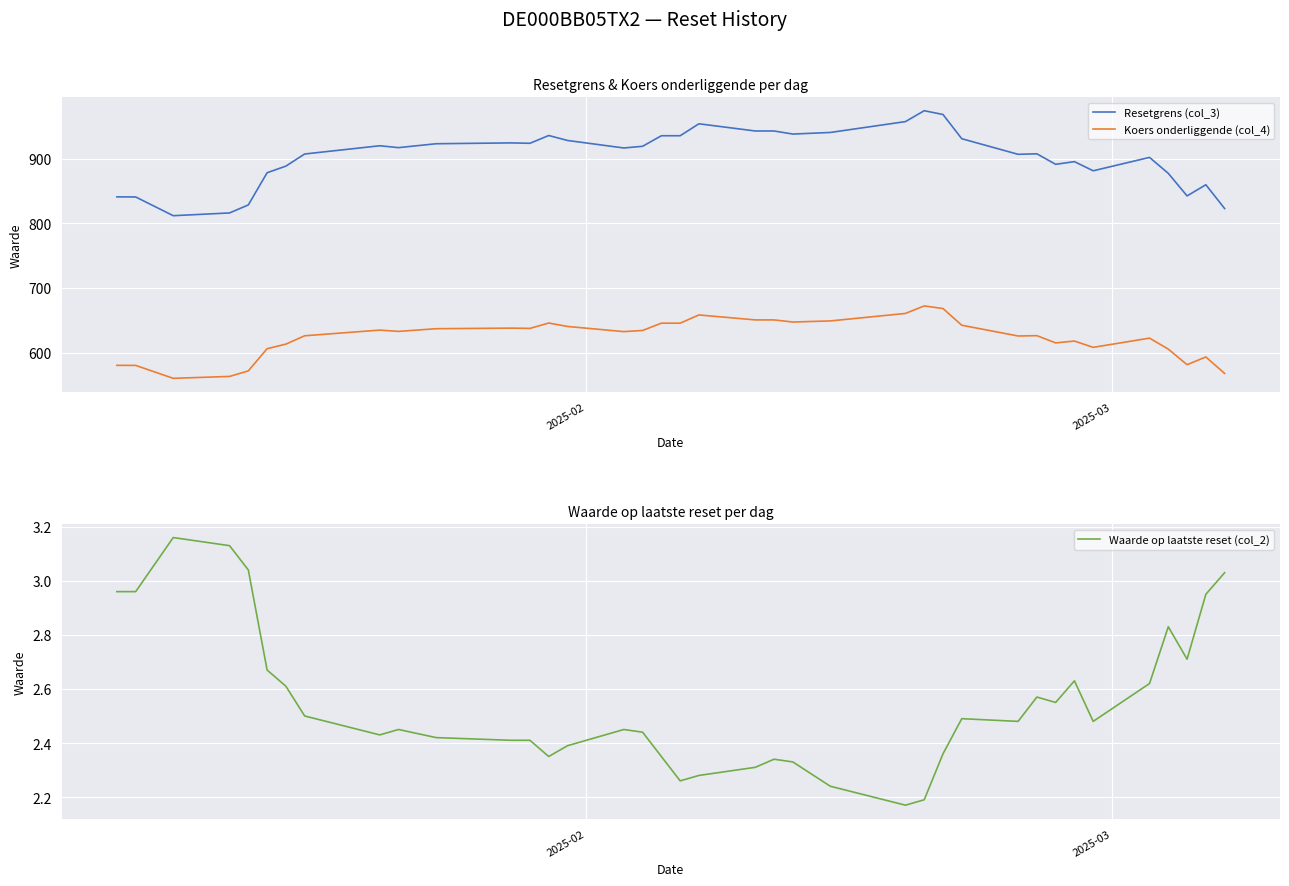

Reading left to right, list all the values displayed in this chart.

Resetgrens (col_3): 841.2	841.0	812.0	816.3	828.7	878.6	888.8	907.6	920.4	917.5	923.5	924.8	924.2	936.3	928.6	916.9	919.6	935.9	935.9	954.4	943.3	943.3	938.5	941.0	957.8	974.7	968.8	931.3	907.1	907.9	891.6	895.8	881.6	902.3	877.6	842.7	860.0	823.1
Koers onderliggende (col_4): 580.1	580.0	560.0	563.0	571.5	605.9	613.0	625.9	634.7	632.7	636.9	637.8	637.4	645.7	640.4	632.4	634.2	645.5	645.5	658.2	650.5	650.5	647.2	649.0	660.5	672.2	668.1	642.3	625.6	626.1	614.9	617.8	608.0	622.3	605.3	581.1	593.1	567.7
Waarde op laatste reset (col_2): 3.0	3.0	3.2	3.1	3.0	2.7	2.6	2.5	2.4	2.5	2.4	2.4	2.4	2.4	2.4	2.5	2.4	2.4	2.3	2.3	2.3	2.3	2.3	2.2	2.2	2.2	2.4	2.5	2.5	2.6	2.5	2.6	2.5	2.6	2.8	2.7	3.0	3.0